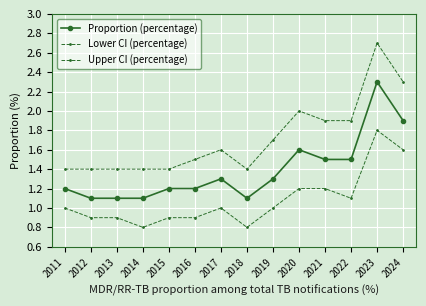

Is this an area chart (filled region under the line)?

No